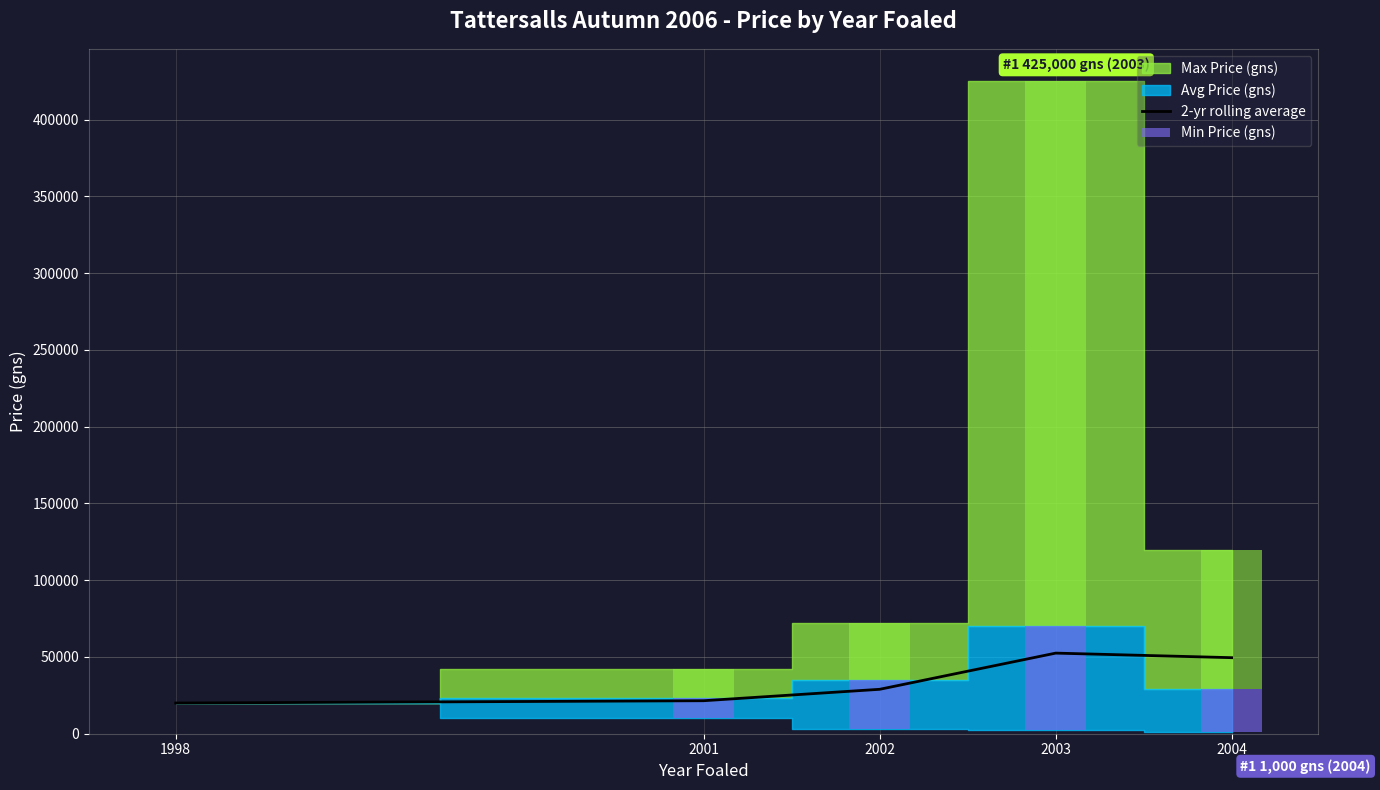

How many data points does each series have?

5